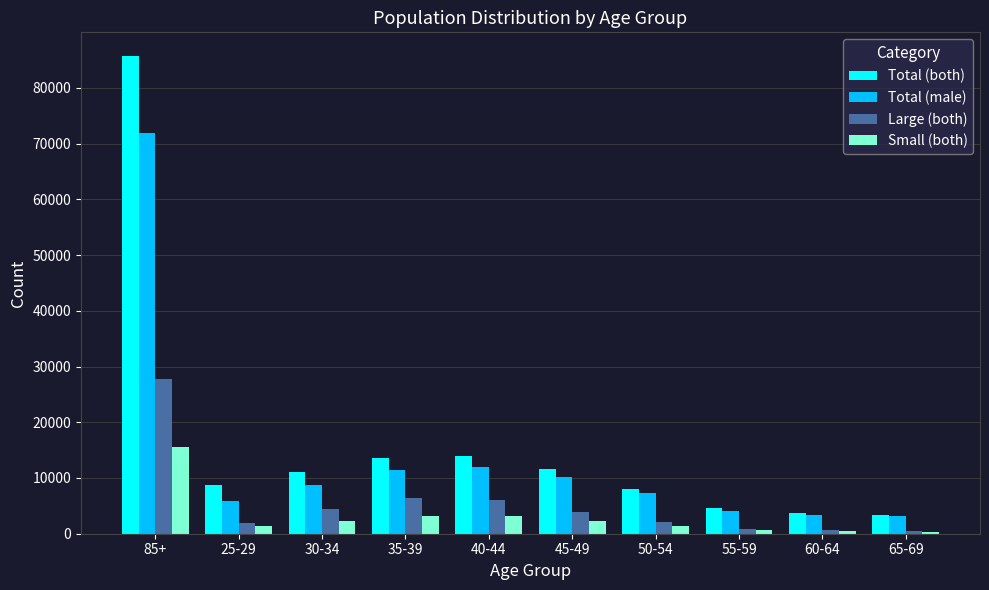

What is the difference between the second highest and second lowest values in the Large (both) series?

5815